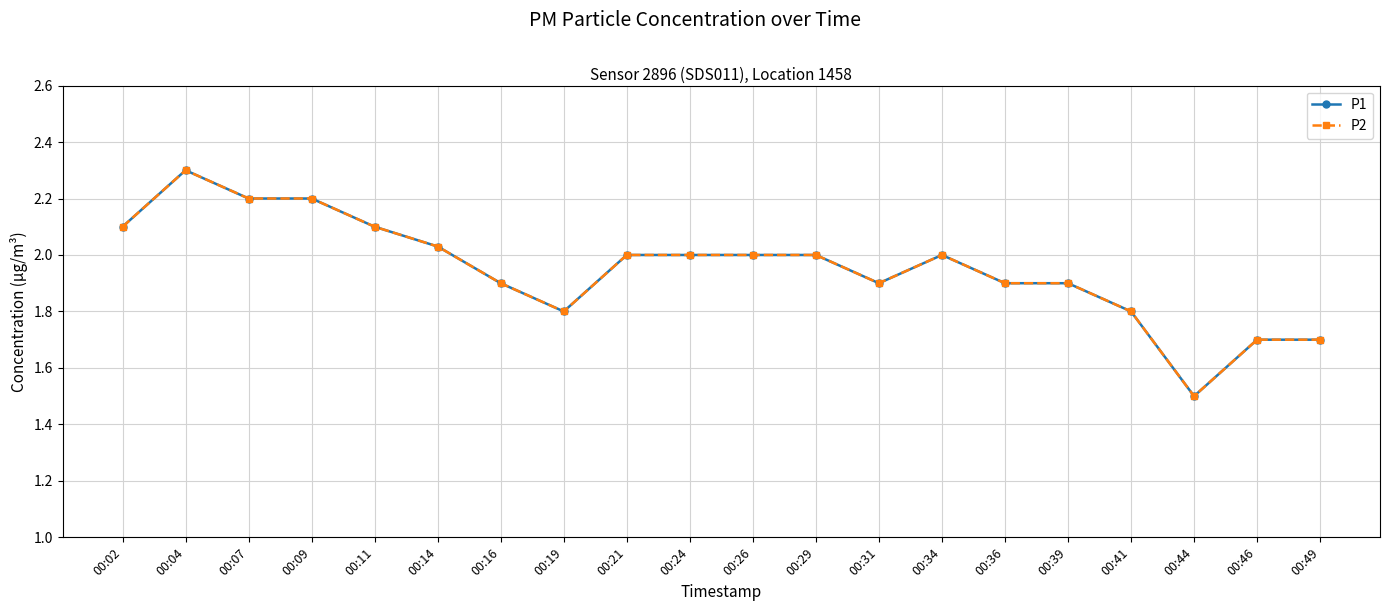

Does the chart have visible grid lines?

Yes